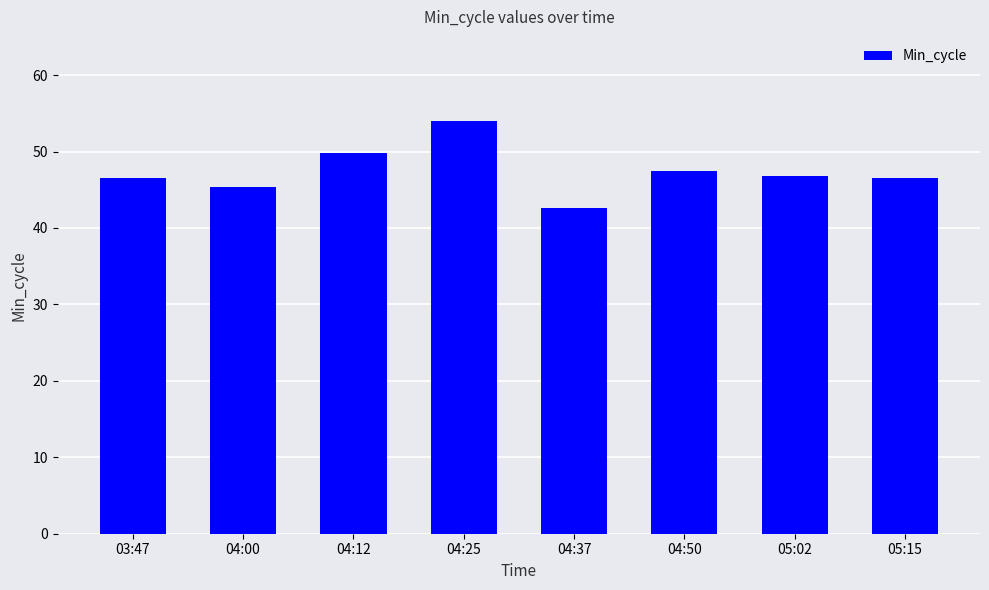

What is the value of the 8th bar from the left?

46.6